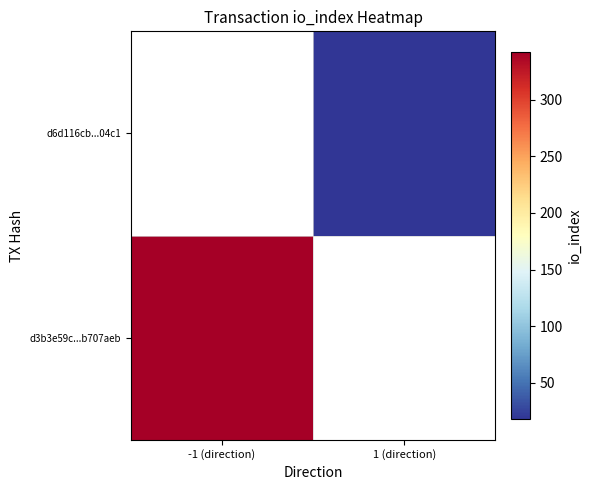

Is the value of d3b3e59c...b707aeb at -1 (direction) greater than the value of d6d116cb...04c1 at 1 (direction)?

Yes